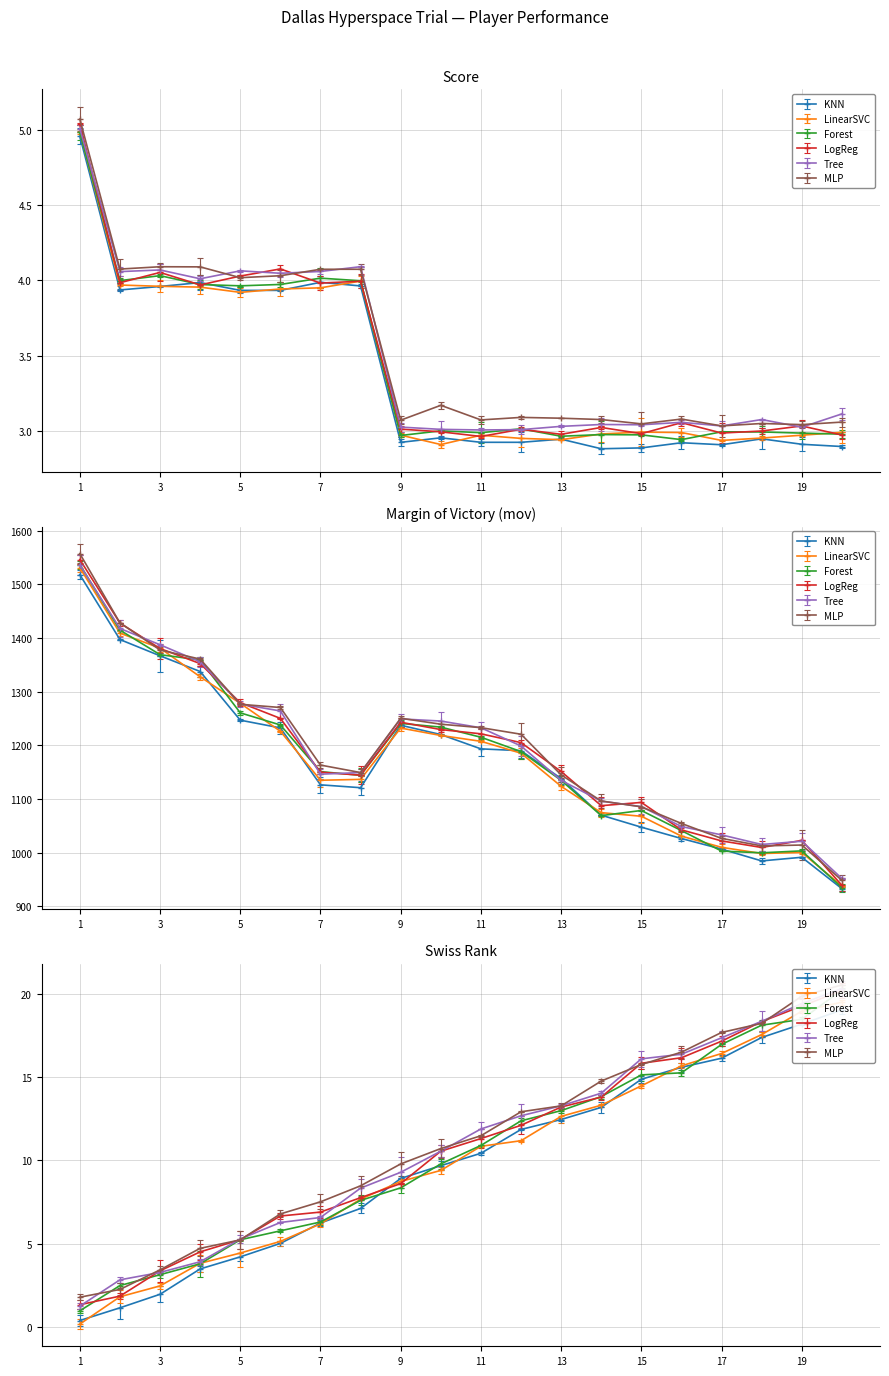

Reading left to right, transcribe all the data shown in this chart.

score: 1=5.0	2=4.0	3=4.0	4=4.0	5=4.0	6=4.0	7=4.0	8=4.0	9=3.0	10=3.0	11=3.0	12=3.0	13=3.0	14=3.0	15=3.0	16=2.9	17=3.0	18=3.0	19=3.0	20=3.0
mov: 1=1557.1	2=1428.0	3=1377.5	4=1360.5	5=1276.3	6=1270.3	7=1163.0	8=1149.1	9=1250.3	10=1239.2	11=1232.7	12=1220.5	13=1144.7	14=1096.0	15=1085.2	16=1054.2	17=1026.4	18=1012.3	19=1014.0	20=948.1
swiss_rank: 1=1.8	2=2.3	3=3.4	4=4.7	5=5.2	6=6.8	7=7.5	8=8.5	9=9.8	10=10.7	11=11.5	12=12.9	13=13.3	14=14.8	15=15.7	16=16.5	17=17.7	18=18.2	19=19.8	20=20.5